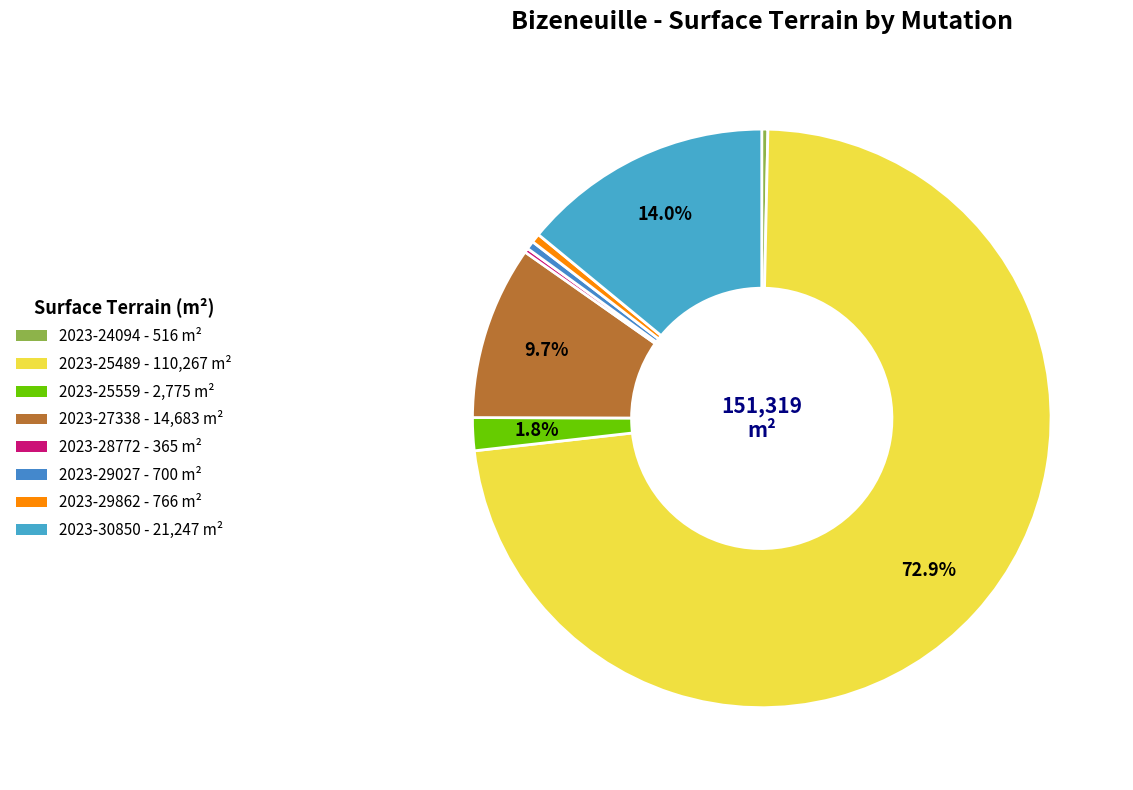

Is it true that 2023-24094 is 1% of the pie?

False